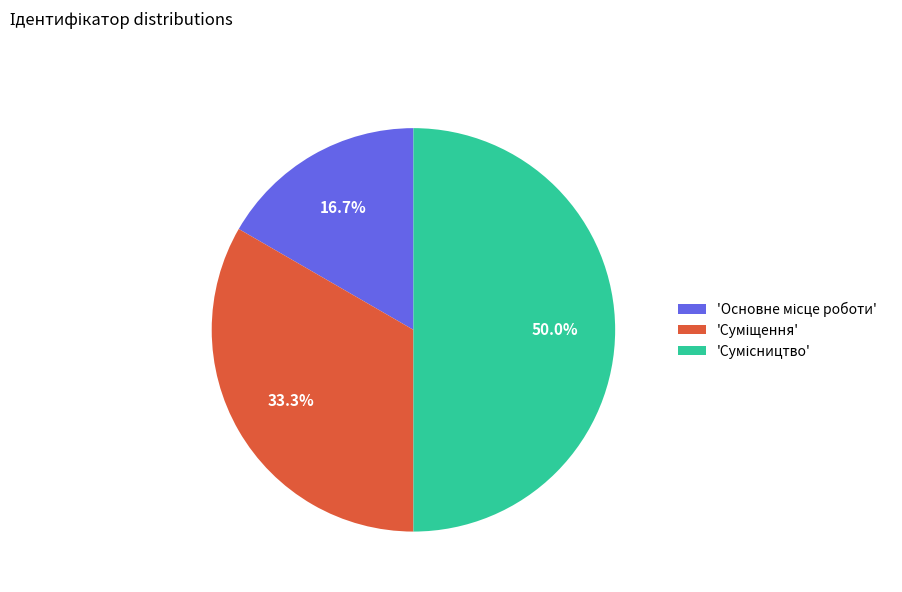

How many slices are in this pie chart?

3